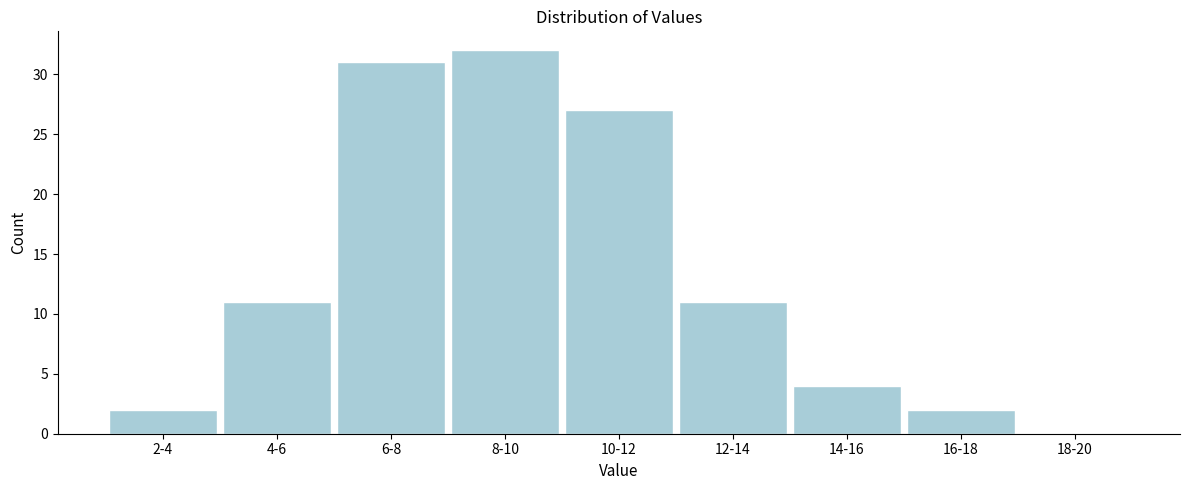

Reading right to left, list all the values displayed in this chart.

18-20=0	16-18=2	14-16=4	12-14=11	10-12=27	8-10=32	6-8=31	4-6=11	2-4=2